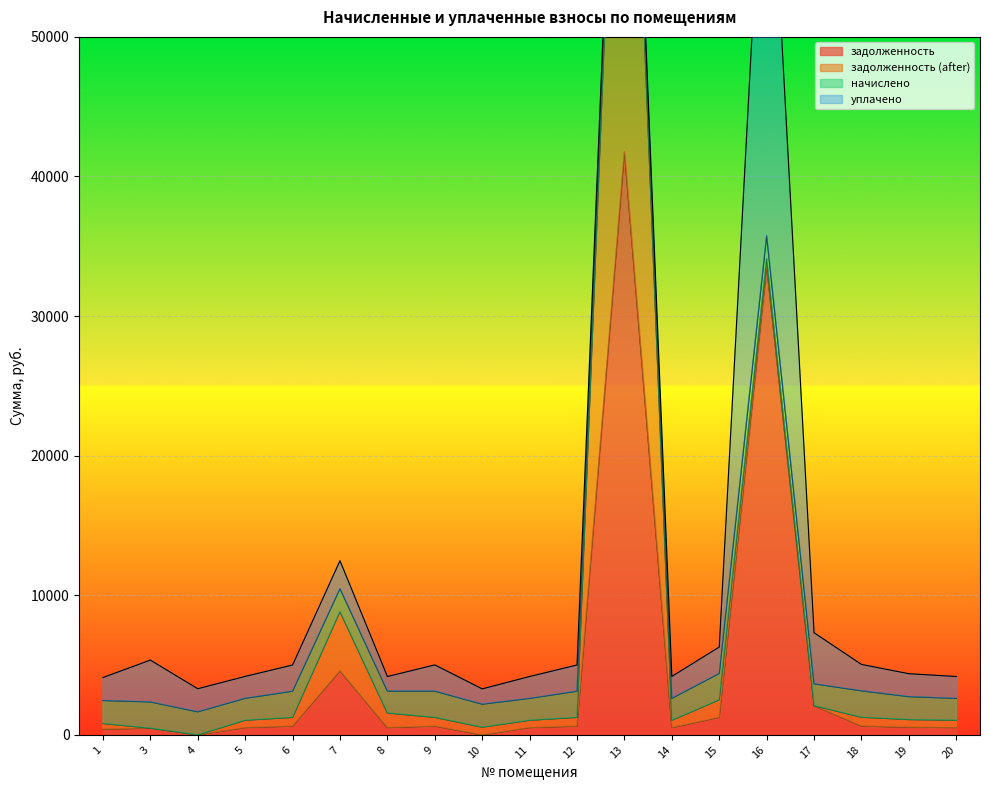

What are all the series names shown in the legend?

задолженность, задолженность (after), начислено, уплачено